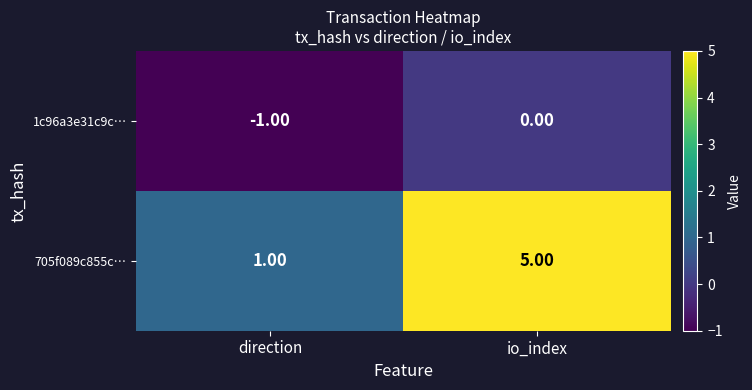

Rank the series by their maximum value, from highest to lowest.

705f089c855c…, 1c96a3e31c9c…